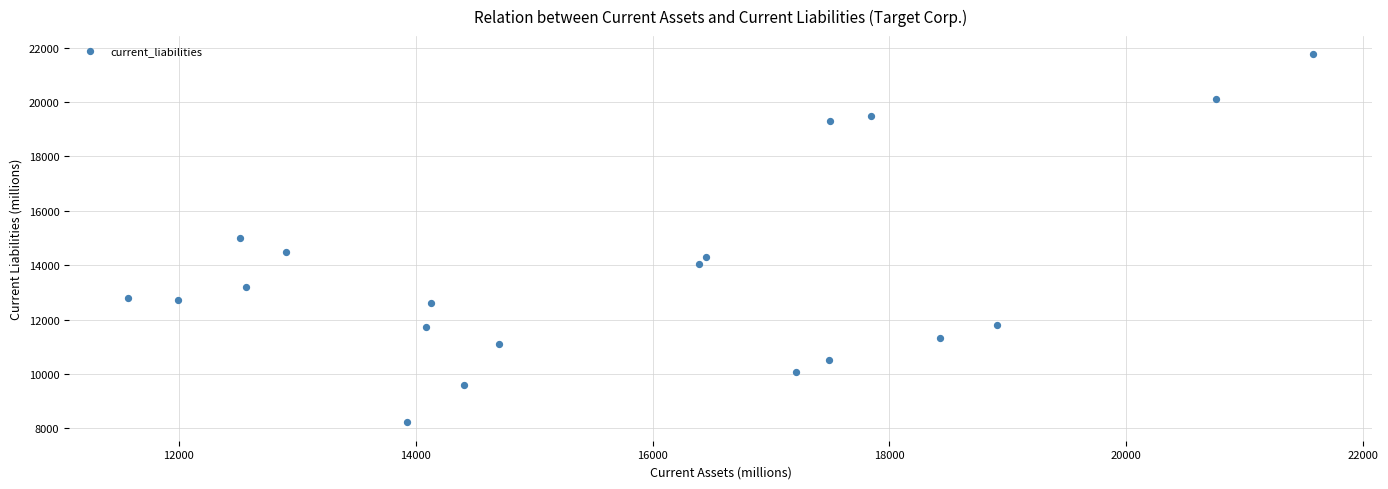

What is the range of X values (max minus min)?

10000